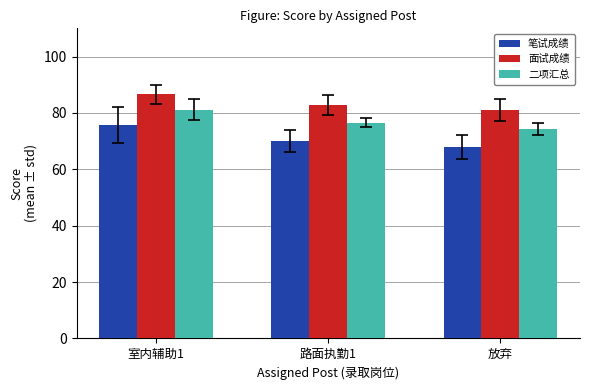

Is the value of 二项汇总 at 路面执勤1 greater than the value of 笔试成绩 at 路面执勤1?

Yes